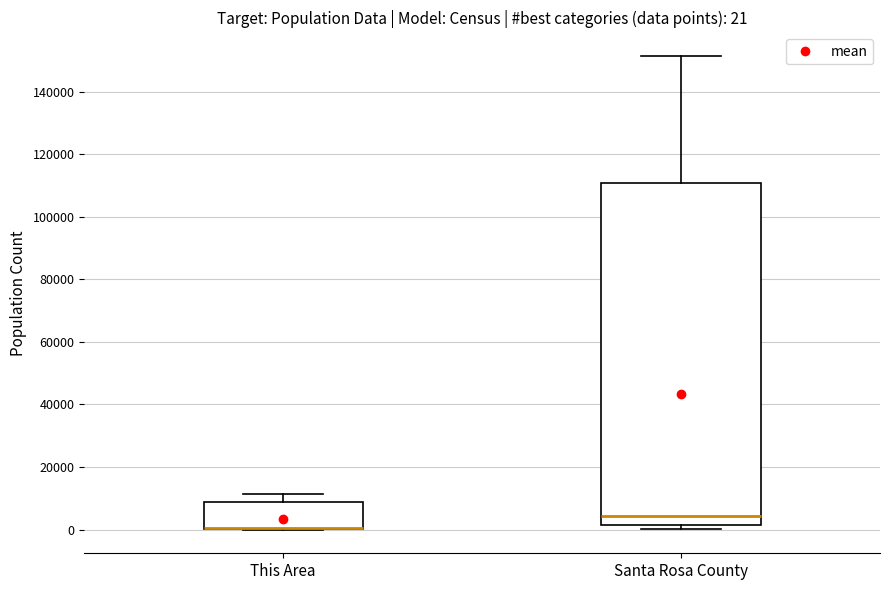

Comparing the boxes themselves (not the whiskers), which one is the tallest?

Santa Rosa County